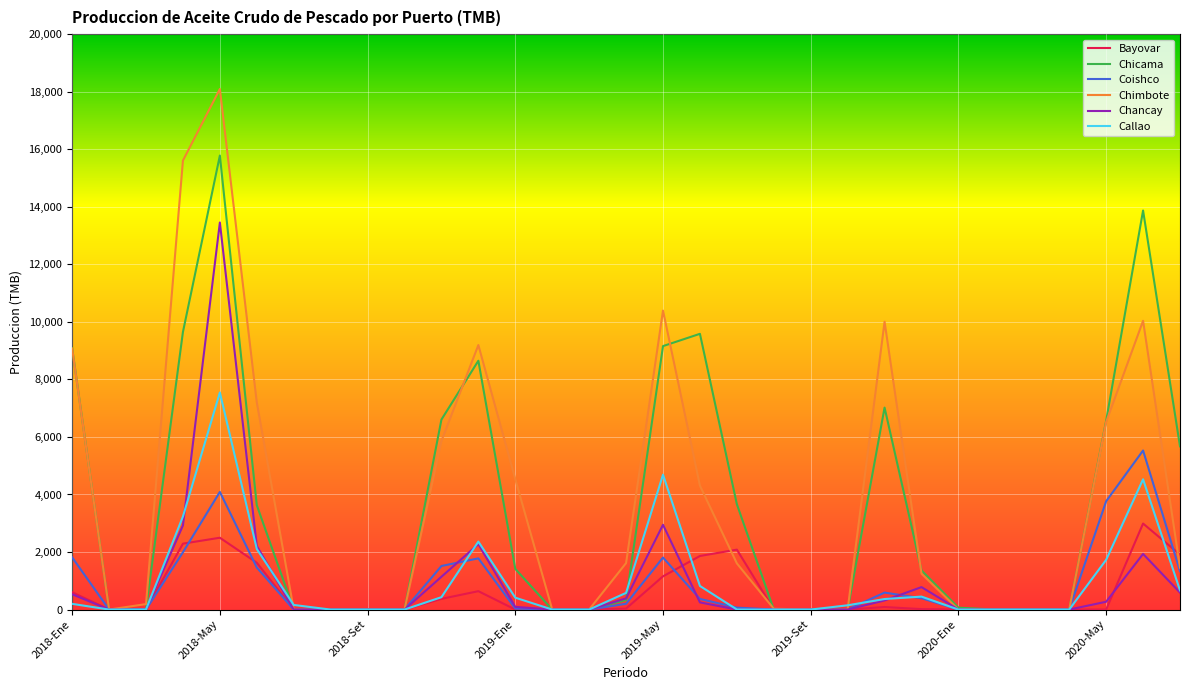

Rank the series by their maximum value, from lowest to highest.

Bayovar, Coishco, Callao, Chancay, Chicama, Chimbote